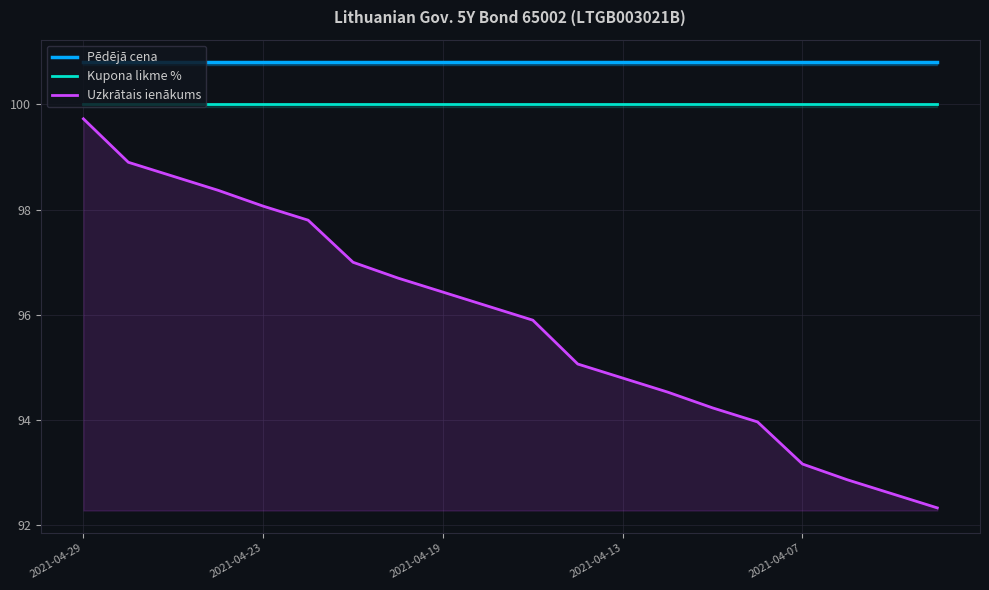

Reading right to left, extract all data points from this chart.

Pēdējā cena: 100.8	100.8	100.8	100.8	100.8	100.8	100.8	100.8	100.8	100.8	100.8	100.8	100.8	100.8	100.8	100.8	100.8	100.8	100.8	100.8
Kupona likme %: 100.0	100.0	100.0	100.0	100.0	100.0	100.0	100.0	100.0	100.0	100.0	100.0	100.0	100.0	100.0	100.0	100.0	100.0	100.0	100.0
Uzkrātais ienākums: 92.3	92.6	92.9	93.2	94.0	94.2	94.5	94.8	95.1	95.9	96.2	96.4	96.7	97.0	97.8	98.1	98.4	98.6	98.9	99.7